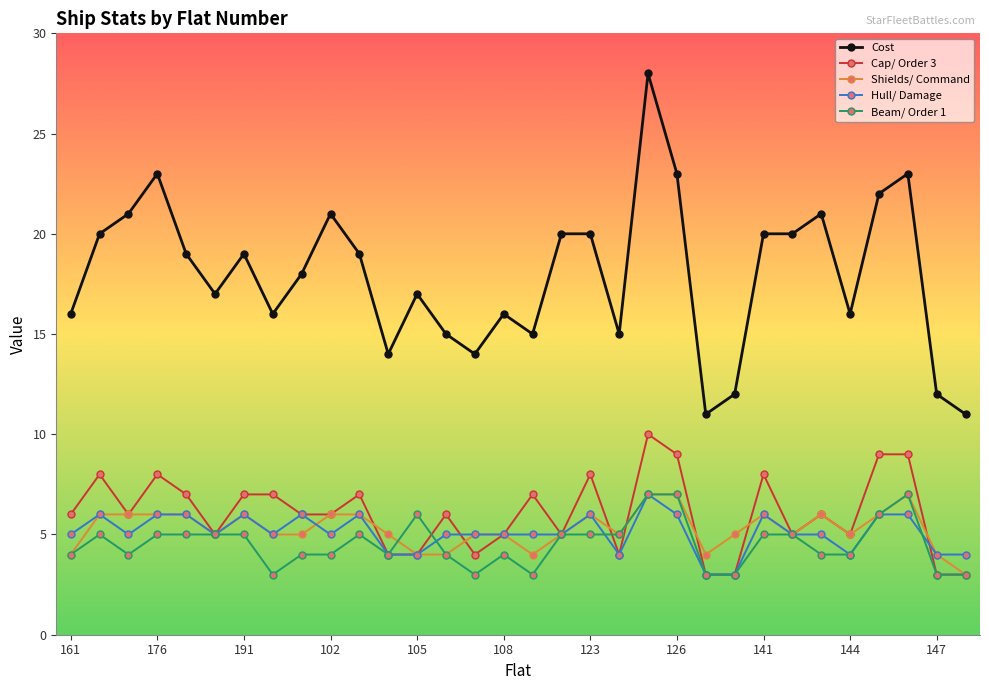

Which series has the widest spread of values?

Cost